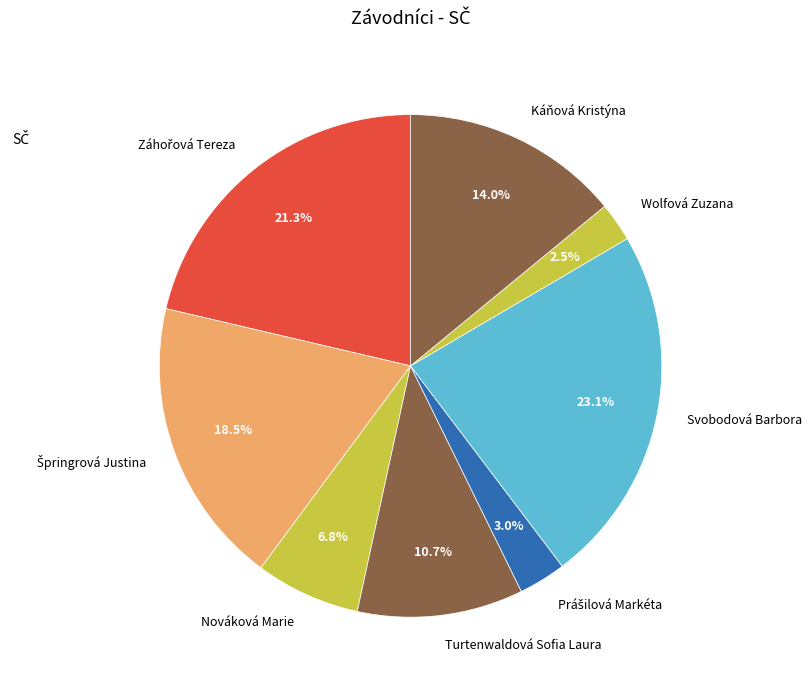

What is the largest slice in the pie chart?

Svobodová Barbora